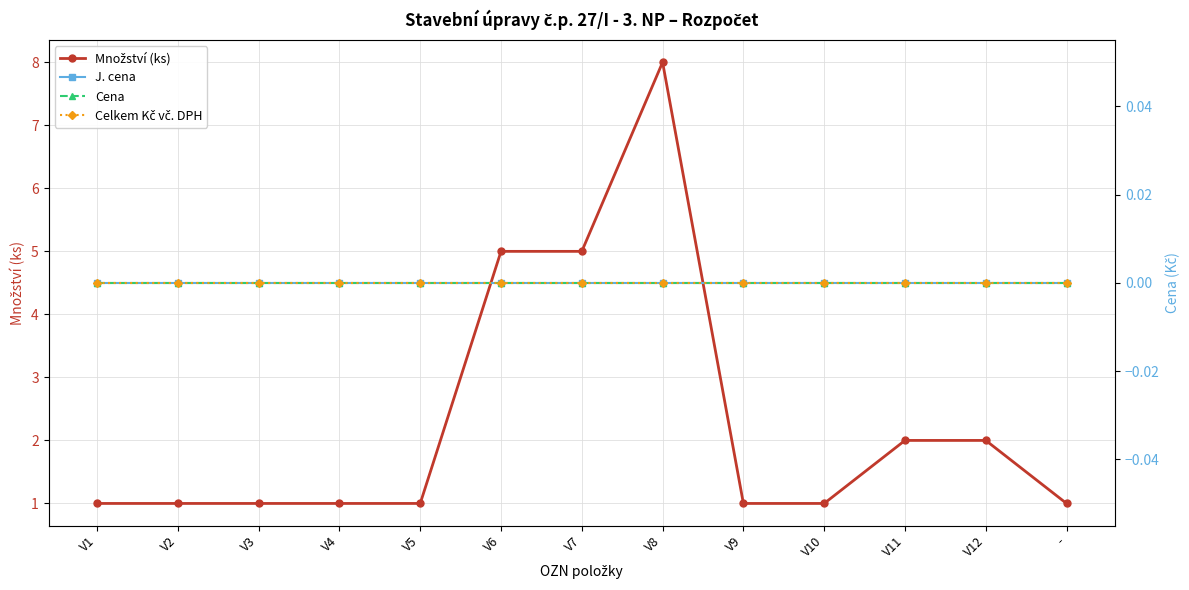

Count the number of data series in this chart.

4